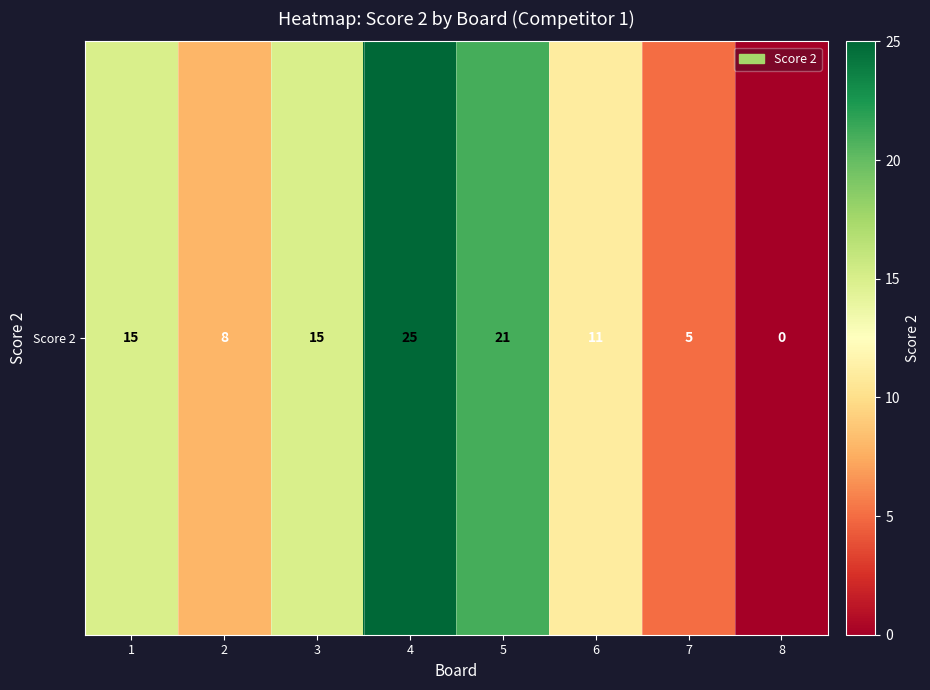

Between 3 and 7, which is larger?

3